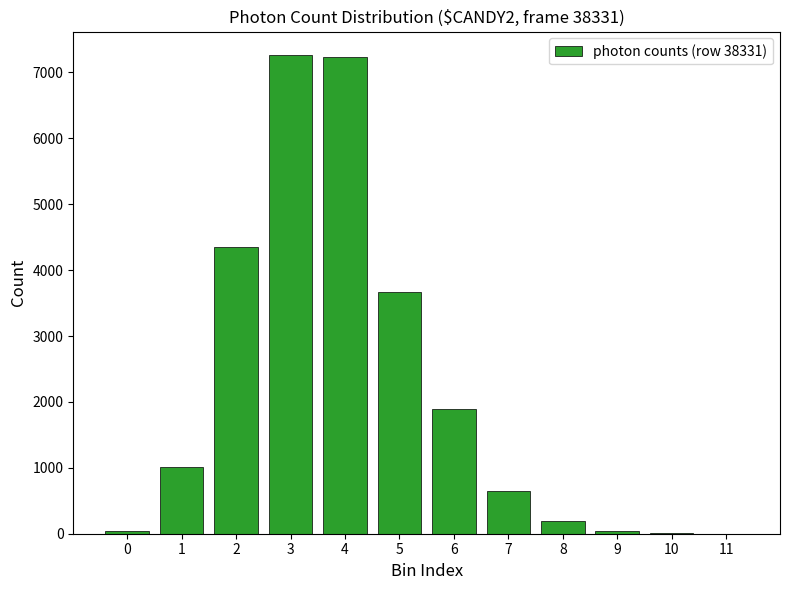

Is it true that the value at 6 is 2661?

False